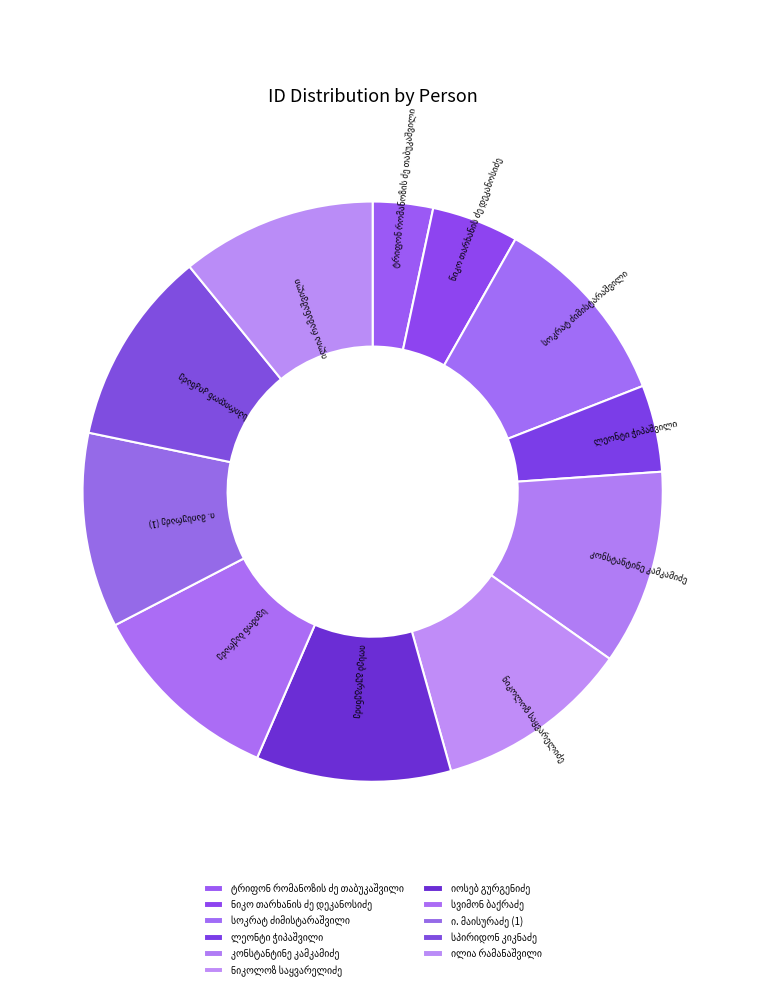

Is there a majority slice in this chart?

No